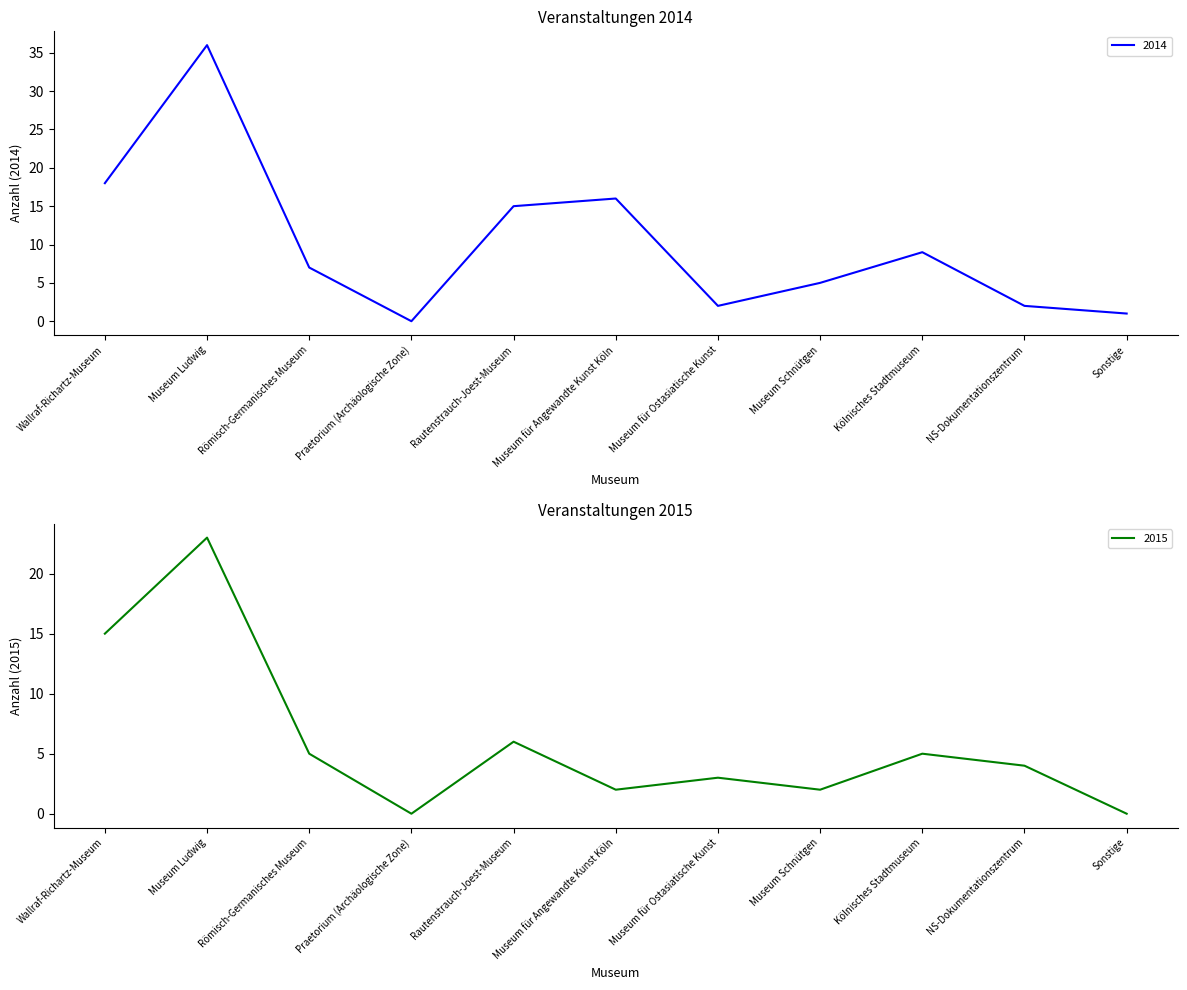

Read the 2014 value at Römisch-Germanisches Museum, to the nearest 10.

10